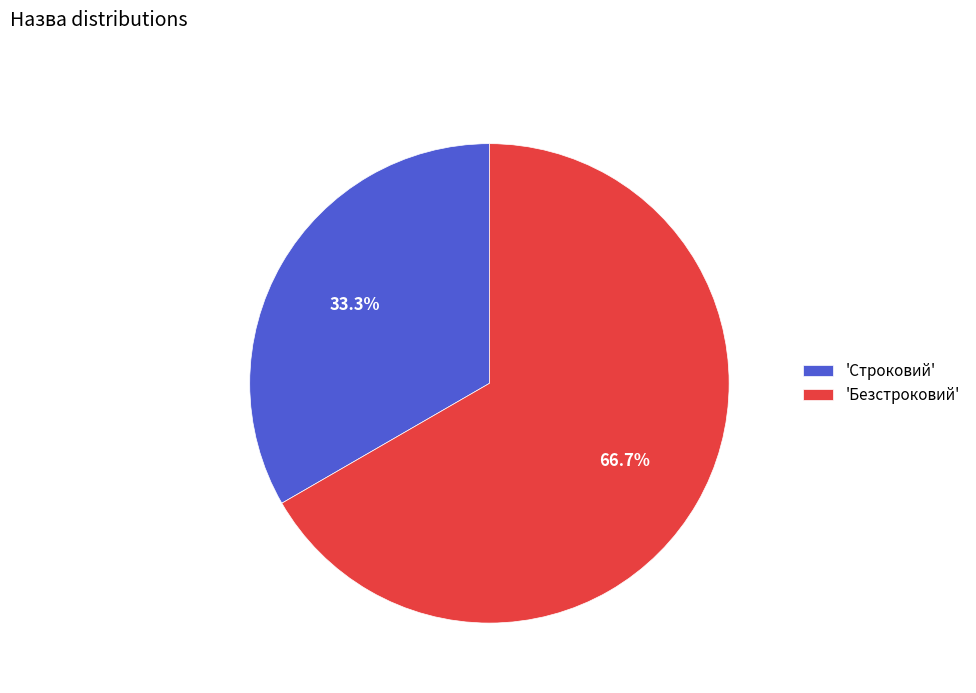

Which has a higher value, 'Безстроковий' or 'Строковий'?

'Безстроковий'